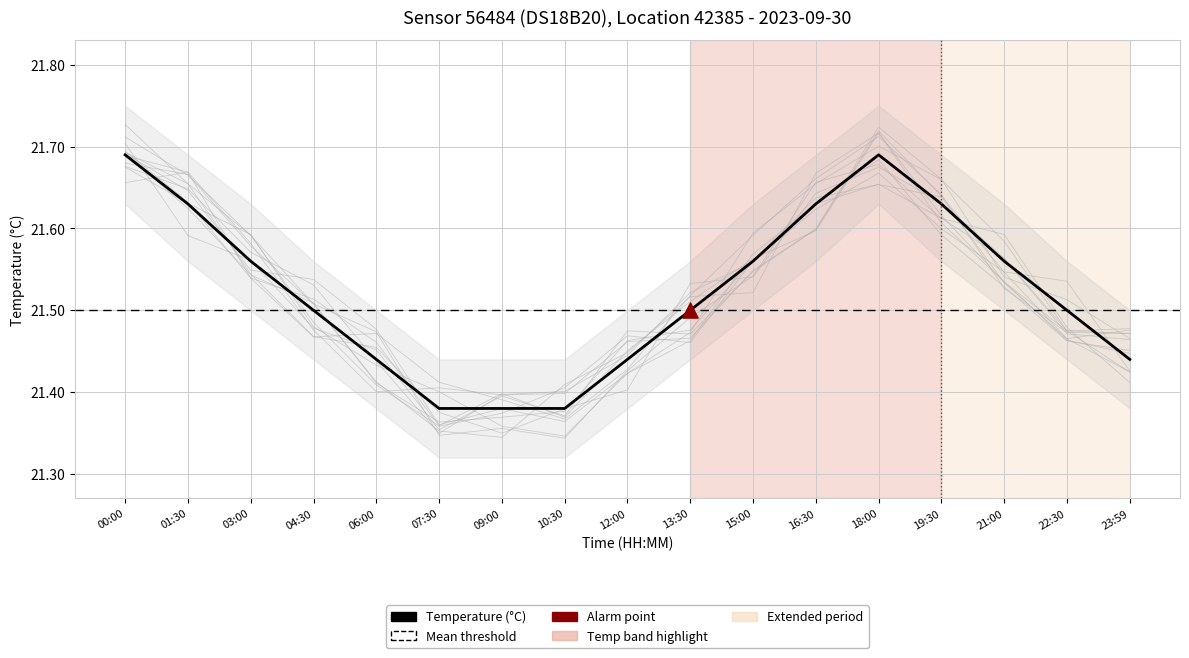

What is the change in value from 07:30 to 15:00?

+0.2